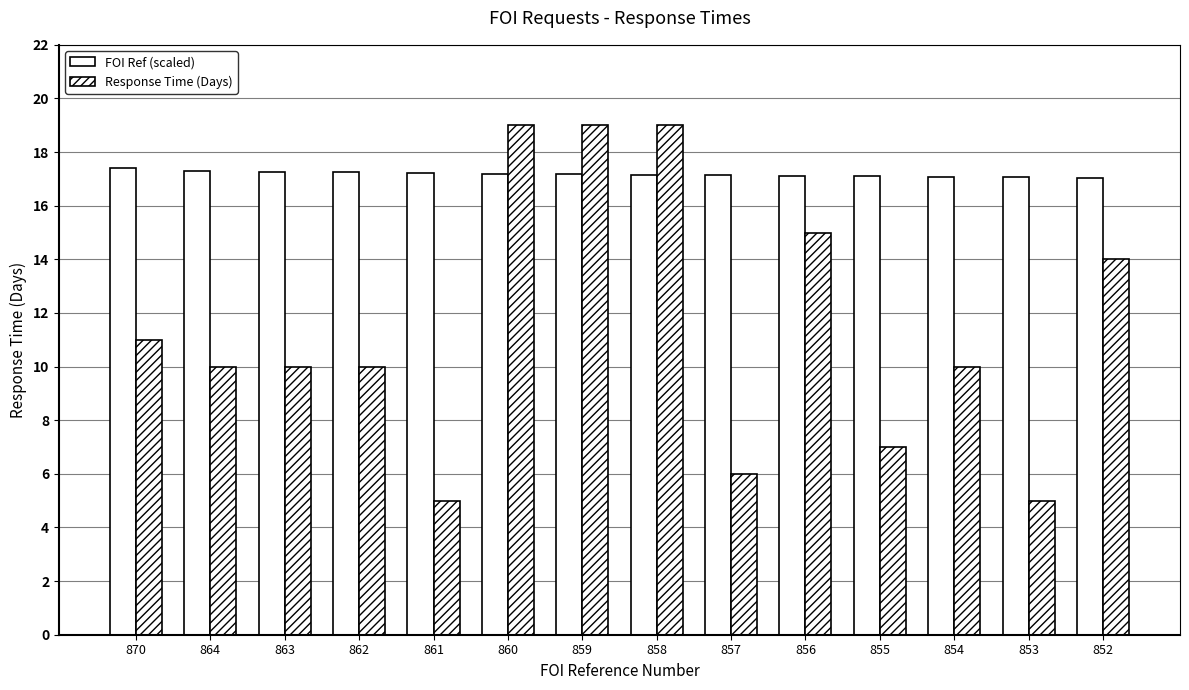

Are the bars horizontal?

No